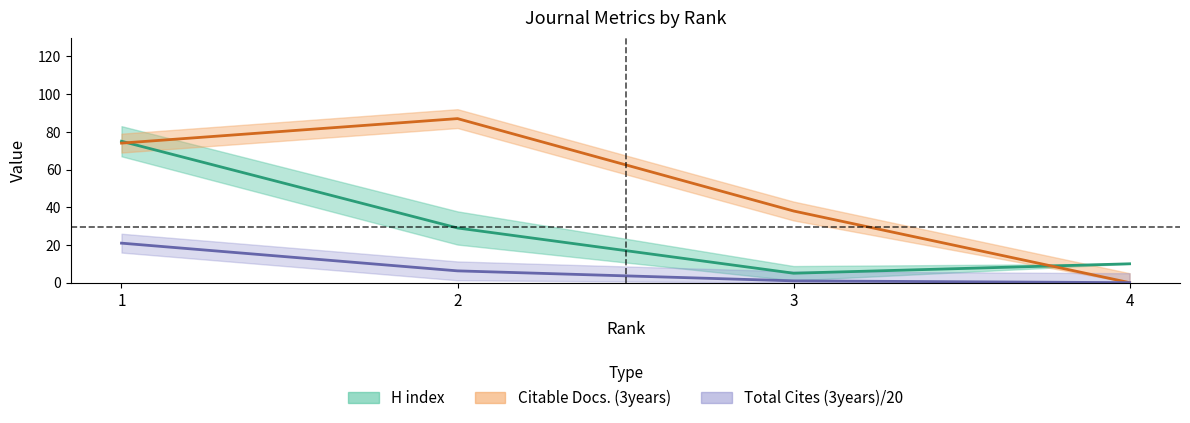

True or false: Total Cites (3years)/20 and H index intersect in this chart.

False